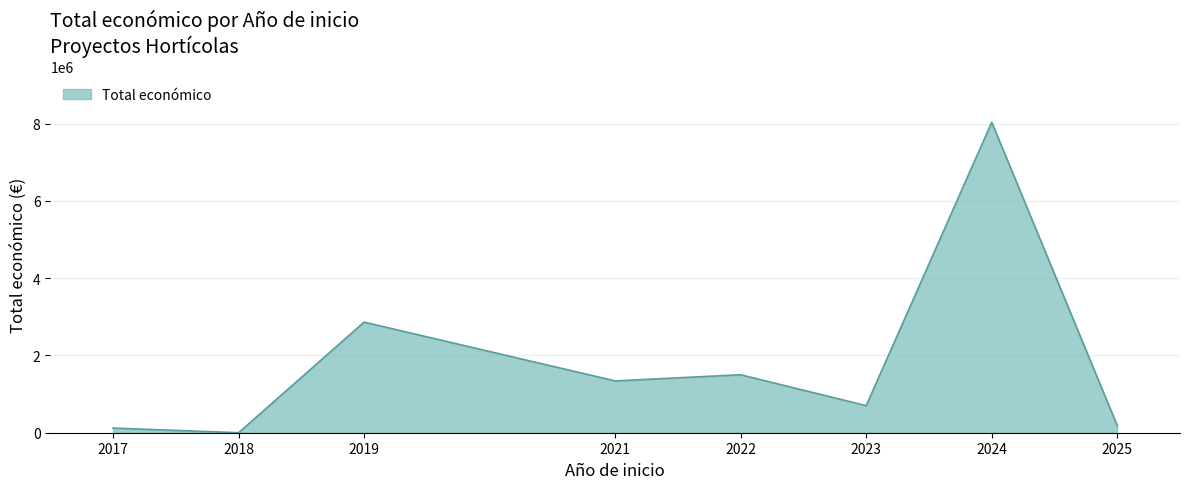

What is the difference between the values at 2018 and 2022?

1499480